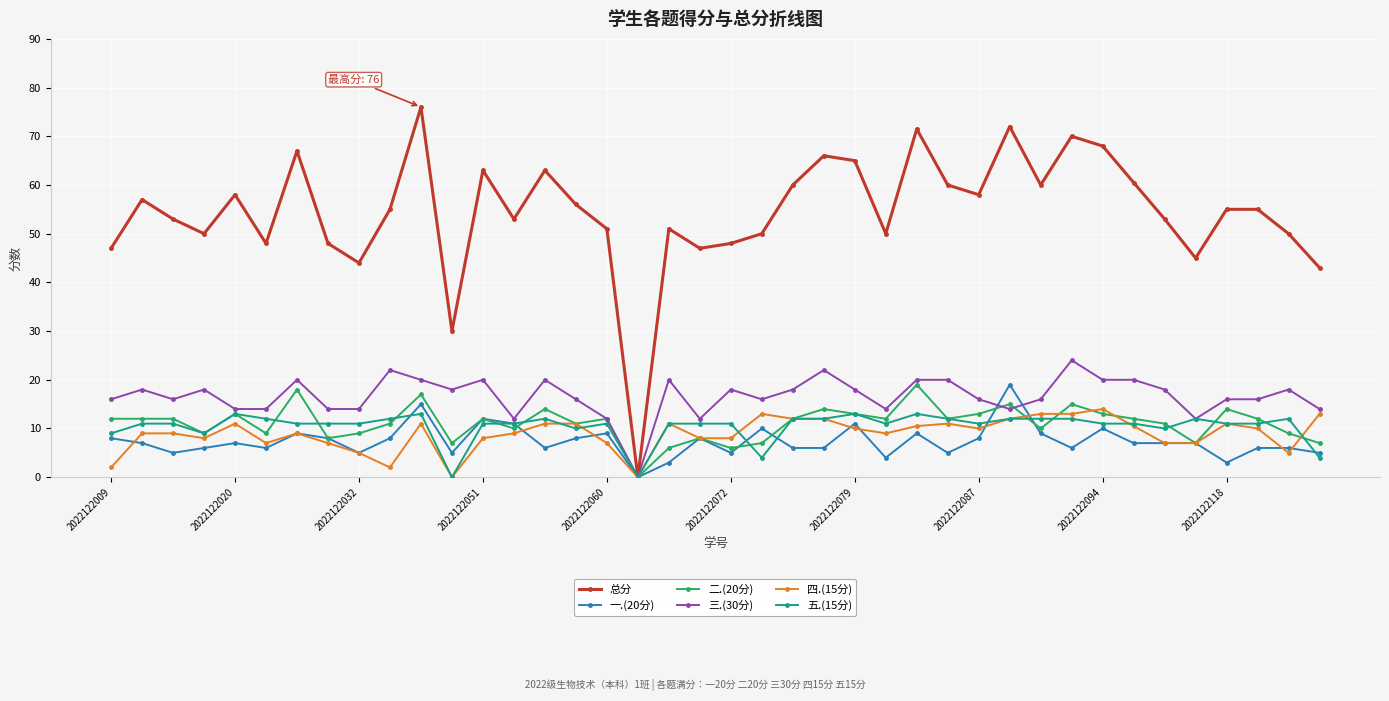

What is the greatest value displayed?

76.0